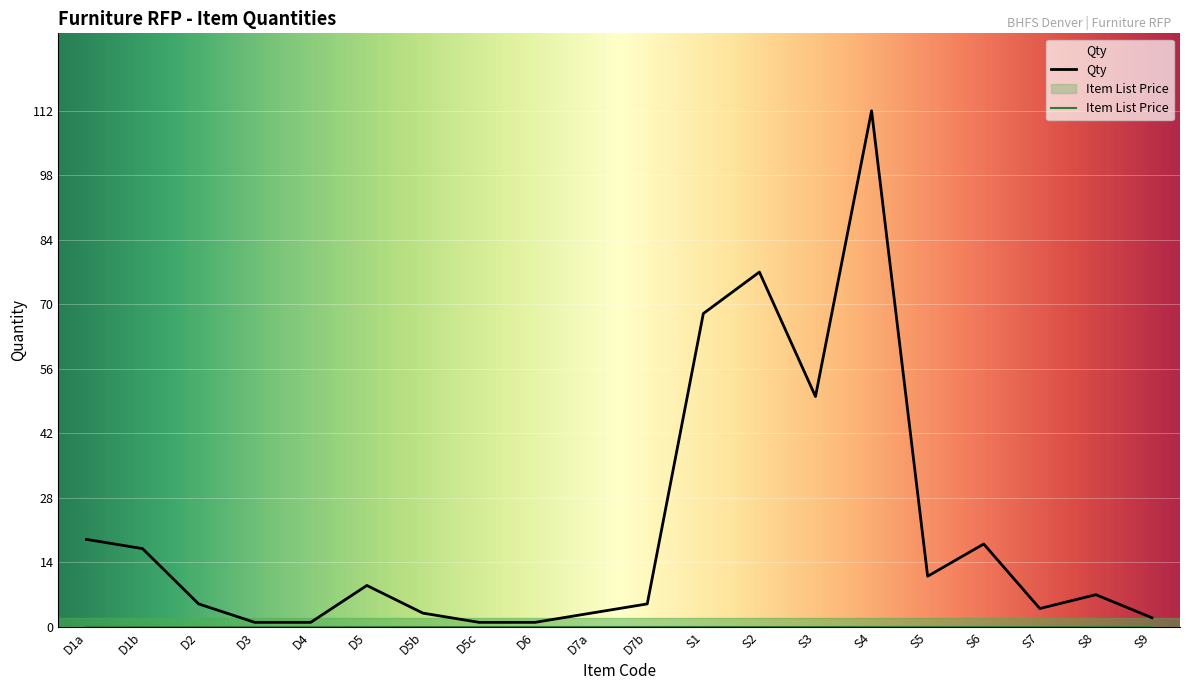

At which category does the chart reach its minimum across all series?

D3